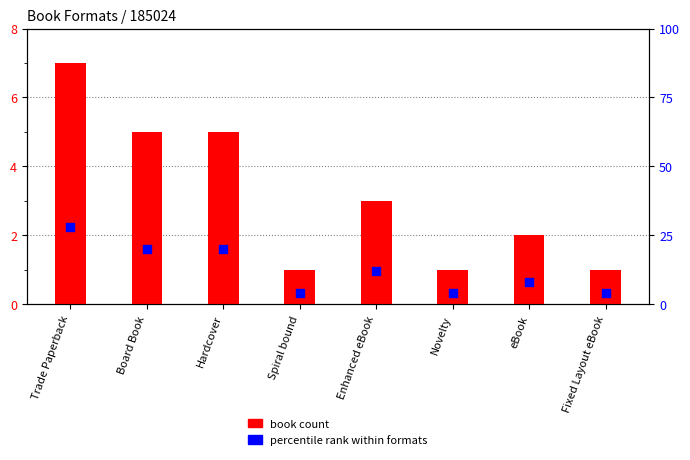

At how many categories does at least one series exceed 9?

4